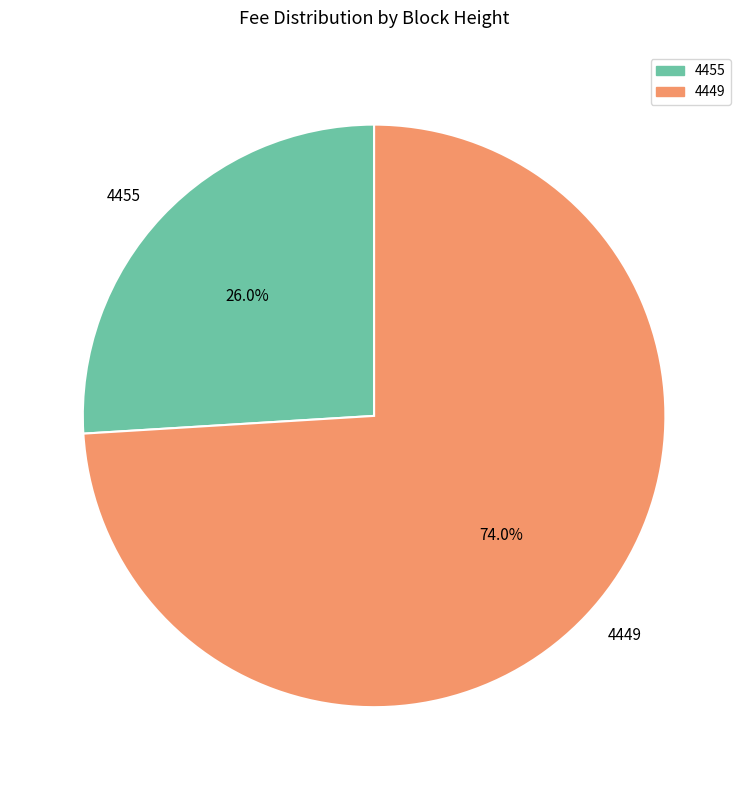

Which slice represents more than half of the pie?

4449